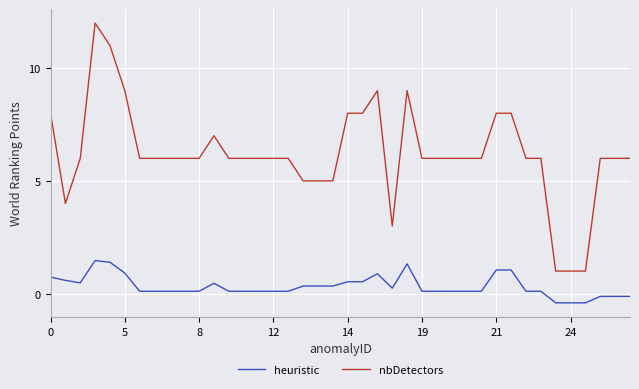

List the series in order of their peak value, lowest first.

heuristic, nbDetectors